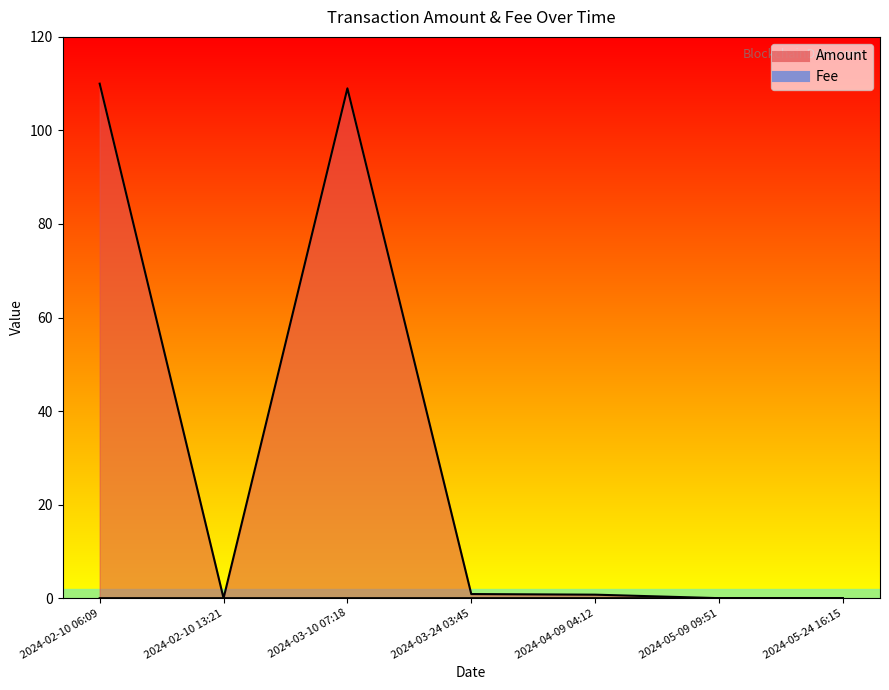

How many categories are shown in the chart?

7